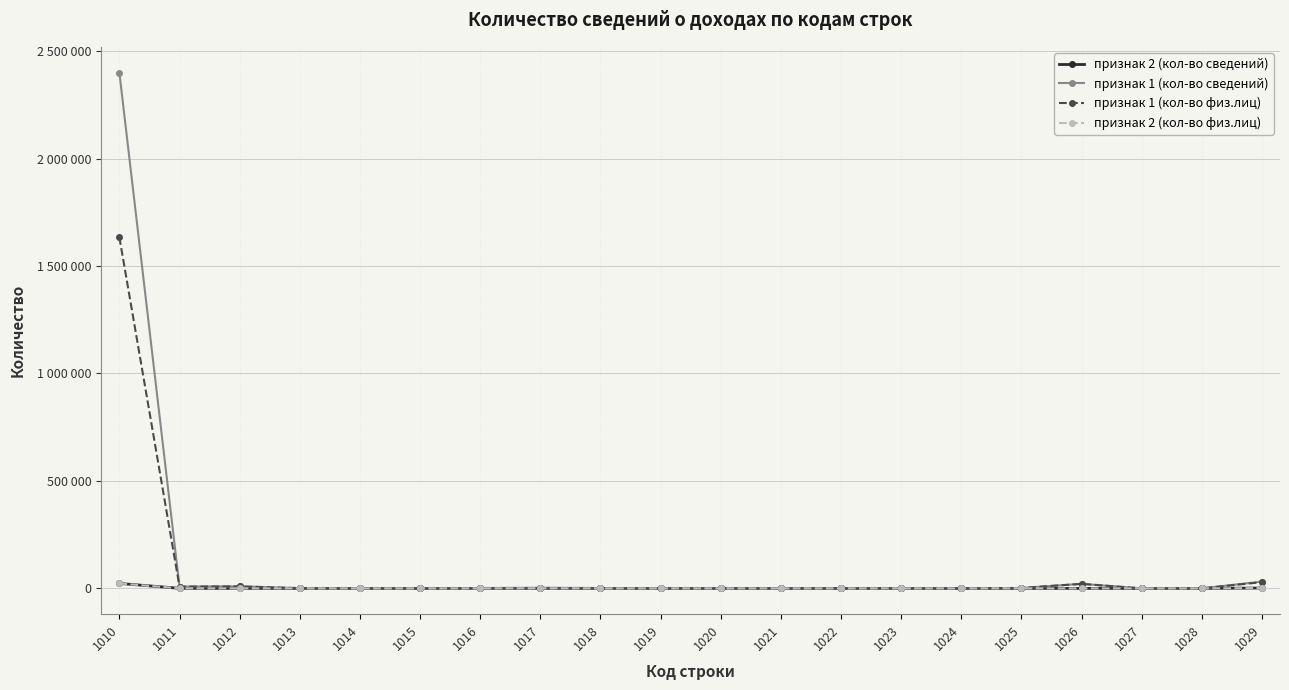

Is this an area chart (filled region under the line)?

No